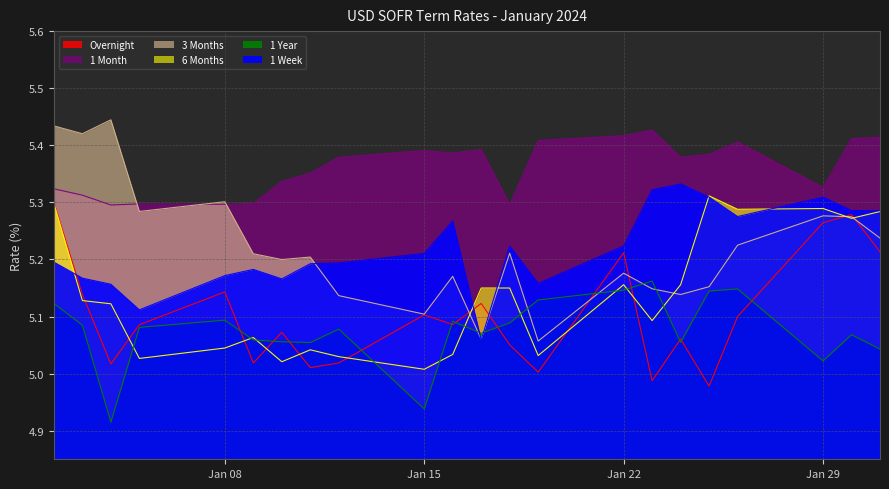

Between which two adjacent categories do 1 Week and 3 Months first intersect?

2024-01-11 and 2024-01-12